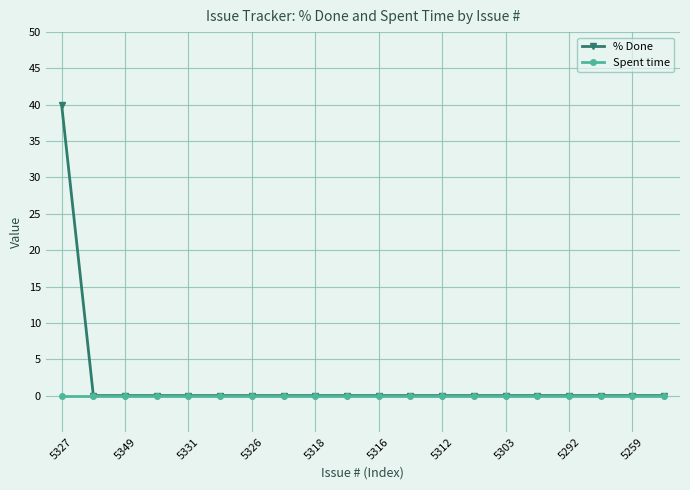

What are all the series names shown in the legend?

% Done, Spent time